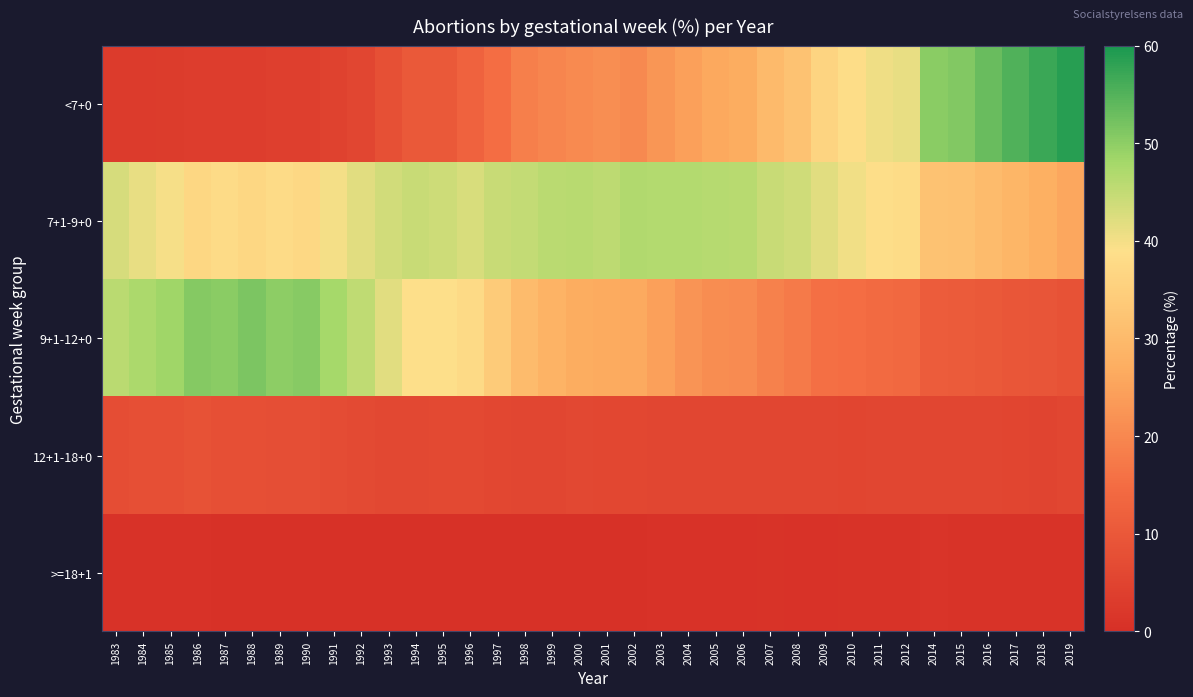

Reading left to right, extract all data points from this chart.

<7+0: 1983=3.0	1984=3.0	1985=3.2	1986=3.3	1987=3.3	1988=3.3	1989=3.8	1990=3.9	1991=4.5	1992=5.5	1993=8.1	1994=10.2	1995=10.2	1996=12.5	1997=15.0	1998=18.4	1999=19.5	2000=20.4	2001=21.3	2002=20.2	2003=22.5	2004=24.6	2005=26.1	2006=26.8	2007=30.0	2008=32.1	2009=36.1	2010=38.3	2011=40.4	2012=41.1	2014=50.2	2015=51.0	2016=53.1	2017=55.1	2018=57.1	2019=58.7
7+1-9+0: 1983=42.9	1984=41.2	1985=39.7	1986=36.8	1987=37.8	1988=36.8	1989=37.8	1990=37.2	1991=40.0	1992=41.9	1993=43.5	1994=44.5	1995=43.9	1996=42.8	1997=44.5	1998=44.8	1999=45.9	2000=46.0	2001=45.7	2002=46.7	2003=46.5	2004=46.6	2005=46.4	2006=46.1	2007=44.5	2008=43.8	2009=41.9	2010=40.3	2011=38.6	2012=38.2	2014=31.9	2015=31.7	2016=30.3	2017=28.9	2018=27.5	2019=25.9
9+1-12+0: 1983=45.9	1984=47.2	1985=48.5	1986=50.7	1987=50.3	1988=51.4	1989=50.1	1990=50.6	1991=47.9	1992=45.3	1993=41.8	1994=38.8	1995=38.9	1996=37.7	1997=34.0	1998=30.4	1999=28.3	2000=26.9	2001=26.5	2002=26.4	2003=24.4	2004=22.3	2005=21.0	2006=20.7	2007=18.9	2008=17.4	2009=15.6	2010=15.0	2011=14.4	2012=13.9	2014=11.1	2015=10.7	2016=10.3	2017=9.6	2018=9.2	2019=8.6
12+1-18+0: 1983=7.4	1984=7.8	1985=7.9	1986=8.5	1987=7.9	1988=7.8	1989=7.7	1990=7.6	1991=7.1	1992=6.7	1993=6.1	1994=6.1	1995=6.4	1996=6.5	1997=6.0	1998=5.8	1999=5.7	2000=6.1	2001=5.9	2002=6.0	2003=5.8	2004=5.7	2005=5.7	2006=5.6	2007=5.6	2008=5.8	2009=5.4	2010=5.3	2011=5.5	2012=5.8	2014=5.5	2015=5.5	2016=5.4	2017=5.3	2018=5.1	2019=5.7
>=18+1: 1983=0.9	1984=0.9	1985=0.8	1986=0.8	1987=0.6	1988=0.7	1989=0.6	1990=0.6	1991=0.5	1992=0.6	1993=0.5	1994=0.5	1995=0.5	1996=0.5	1997=0.5	1998=0.6	1999=0.6	2000=0.6	2001=0.7	2002=0.7	2003=0.8	2004=0.8	2005=0.8	2006=0.9	2007=1.0	2008=0.9	2009=0.9	2010=1.1	2011=1.1	2012=1.1	2014=1.2	2015=1.1	2016=1.0	2017=1.1	2018=1.1	2019=1.1